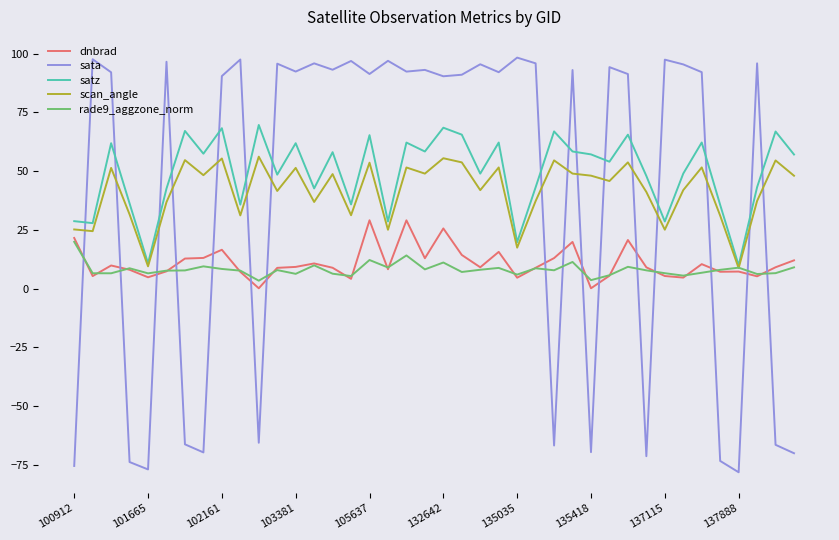

What is the minimum value shown in the chart?

-78.2